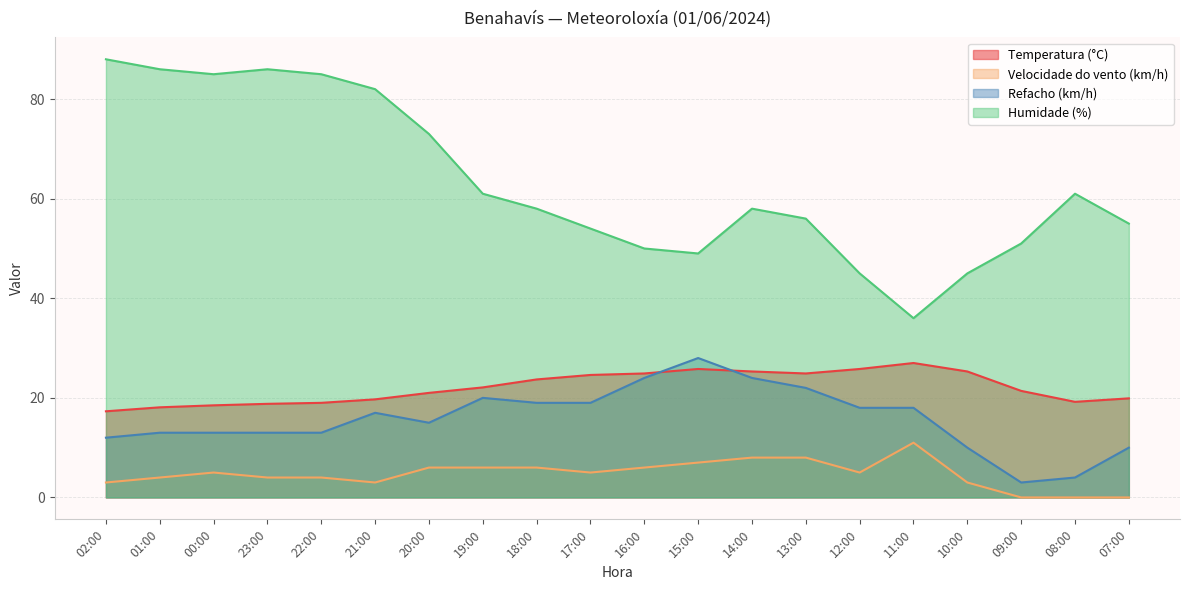

Which series has the largest total across all categories?

Humidade (%)